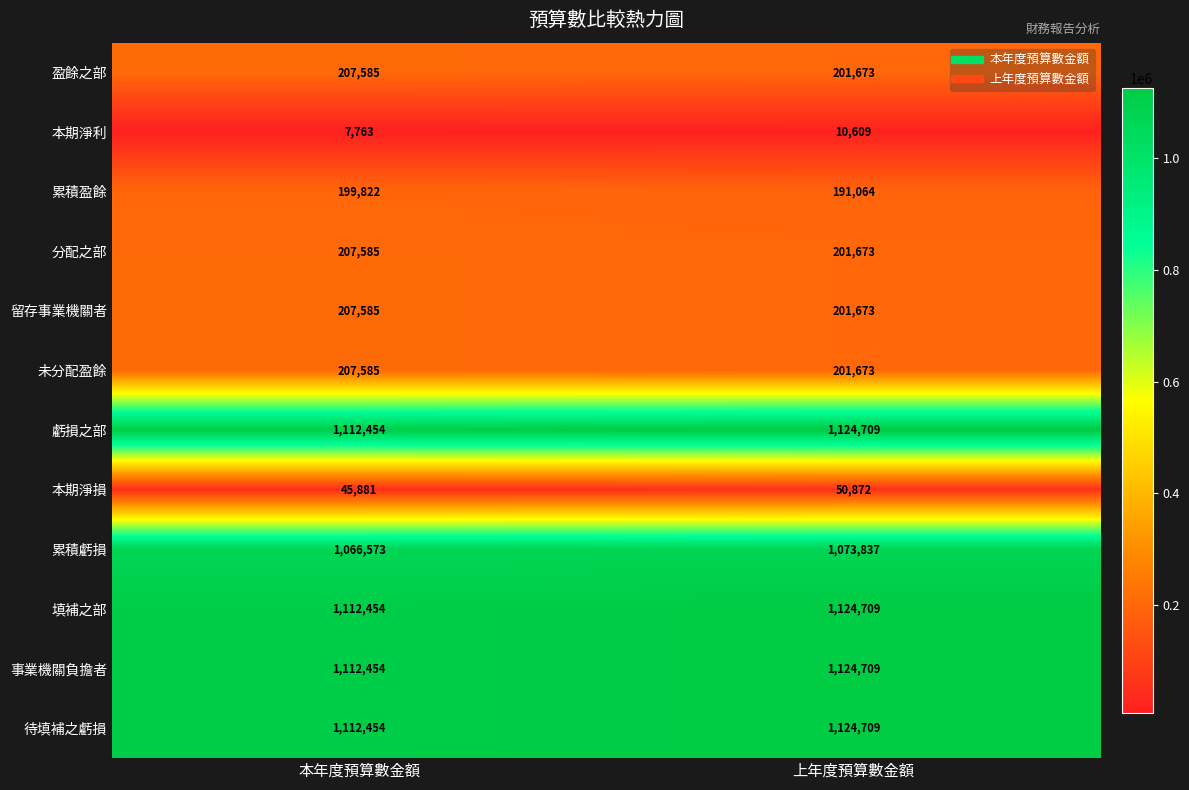

At which category does the chart reach its minimum across all series?

本年度預算數金額